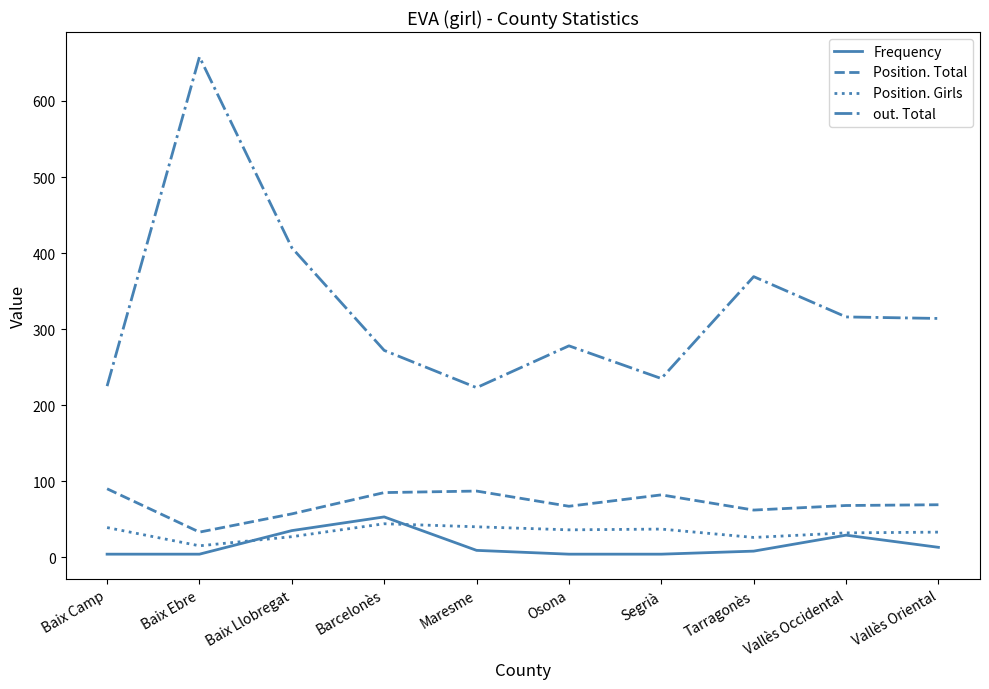

At which category is the sum across all series the highest?

Baix Ebre